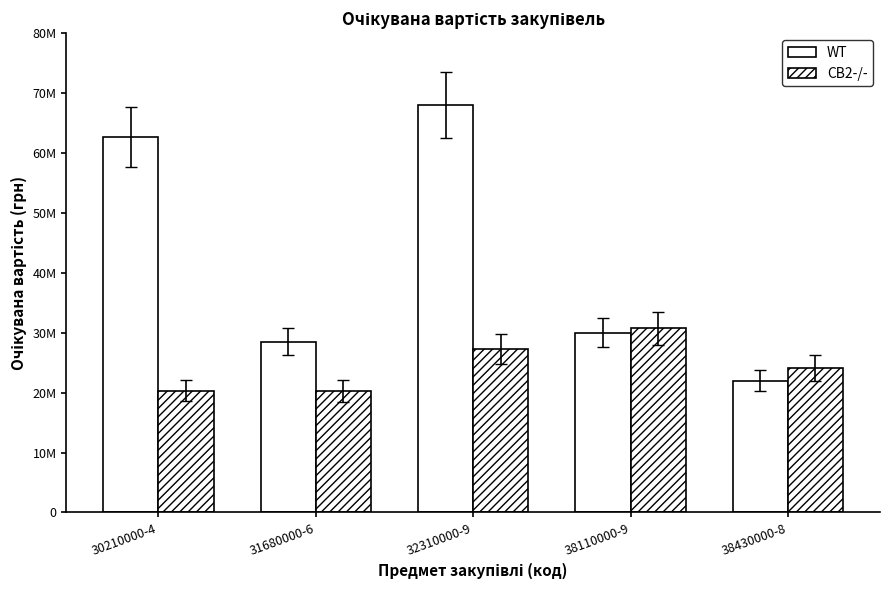

The value of CB2-/- at 38430000-8 is 38055500. True or false?

False